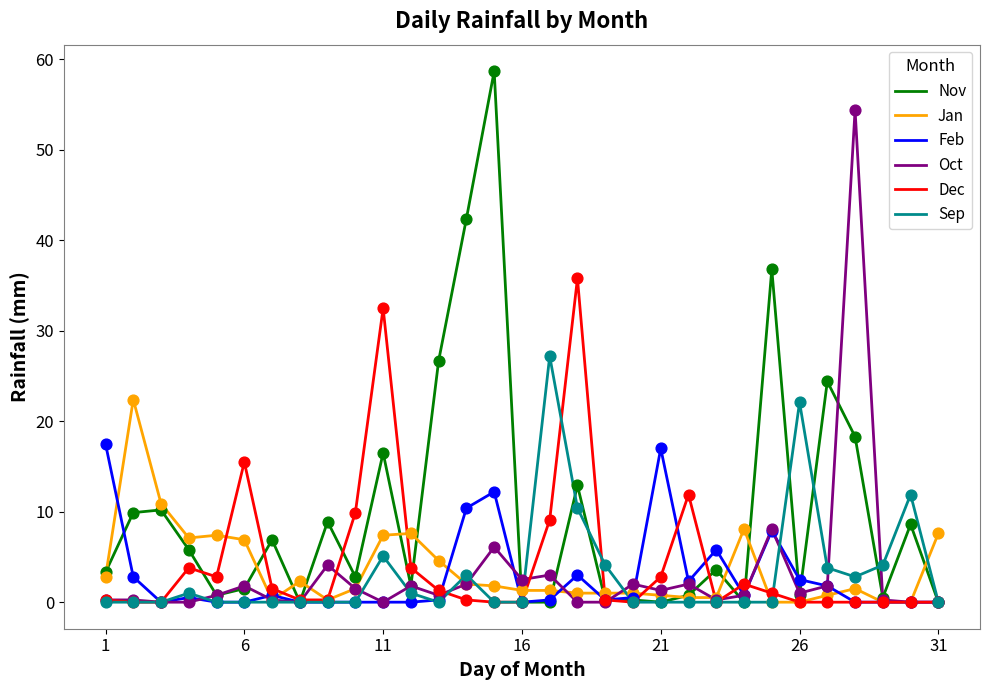

Which series has the largest total across all categories?

Nov